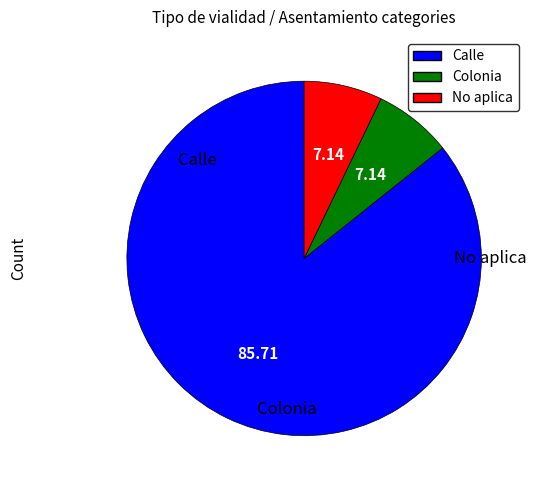

How many segments does this pie chart have?

3